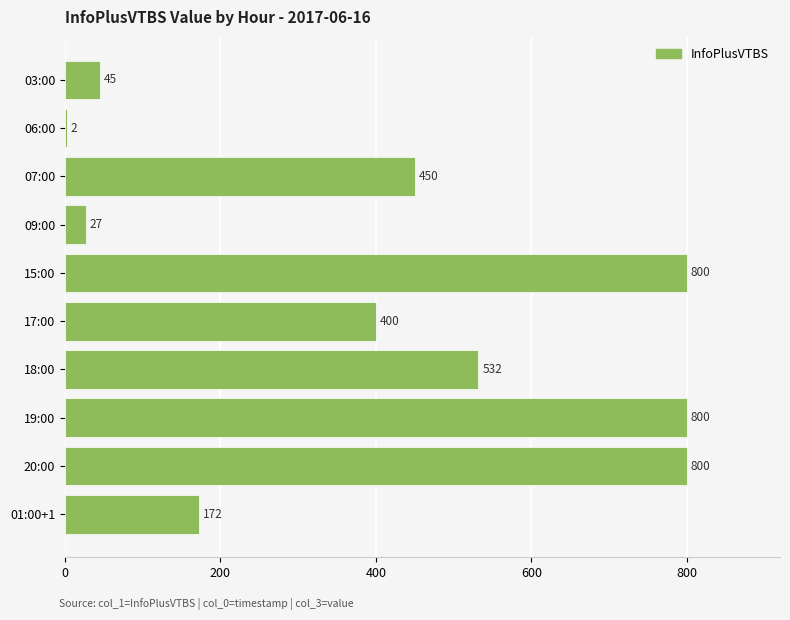

At which label is the value closest to 401?

17:00